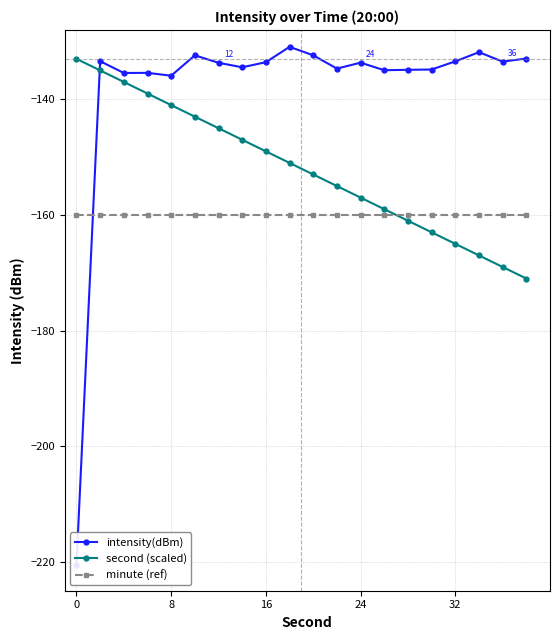

How many categories are shown in the chart?

20